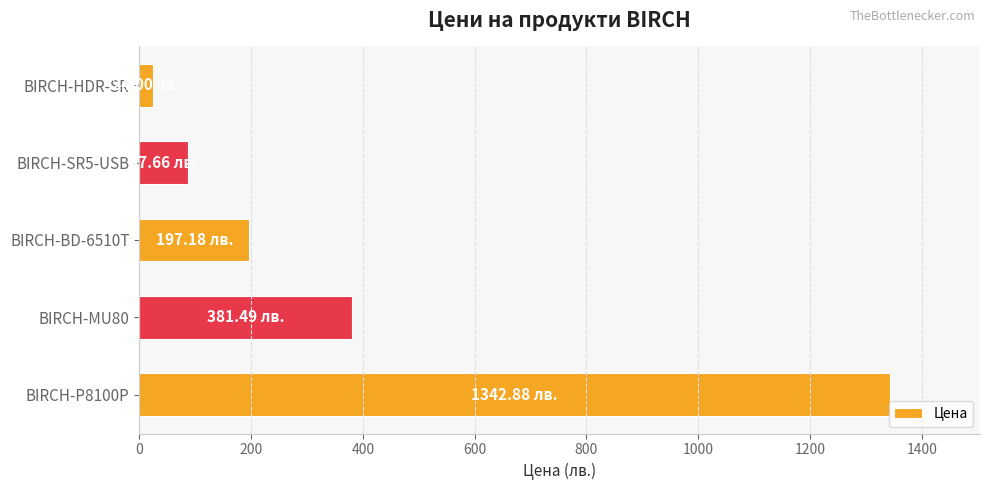

At which category does the chart reach its peak across all series?

BIRCH-P8100P